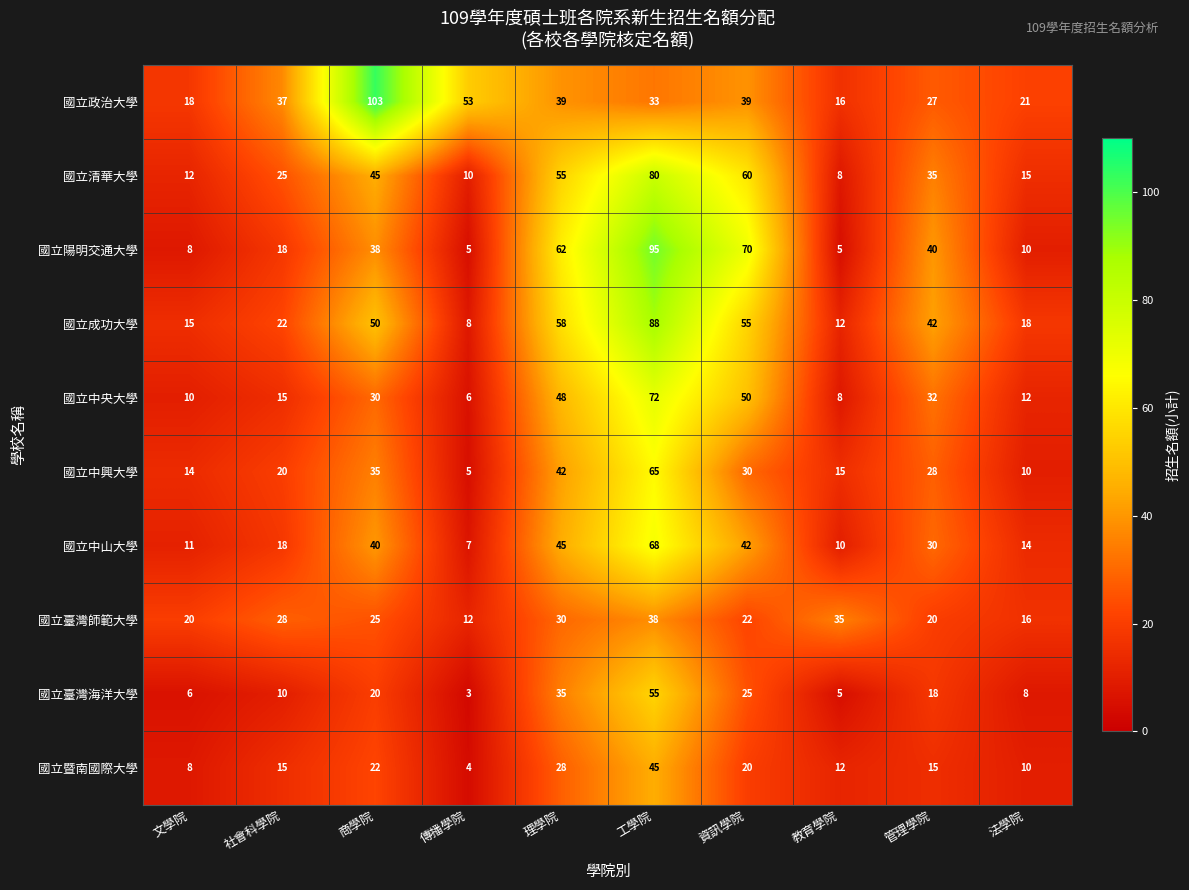

What is the sum of the 國立清華大學 values at 文學院 and 商學院?

57